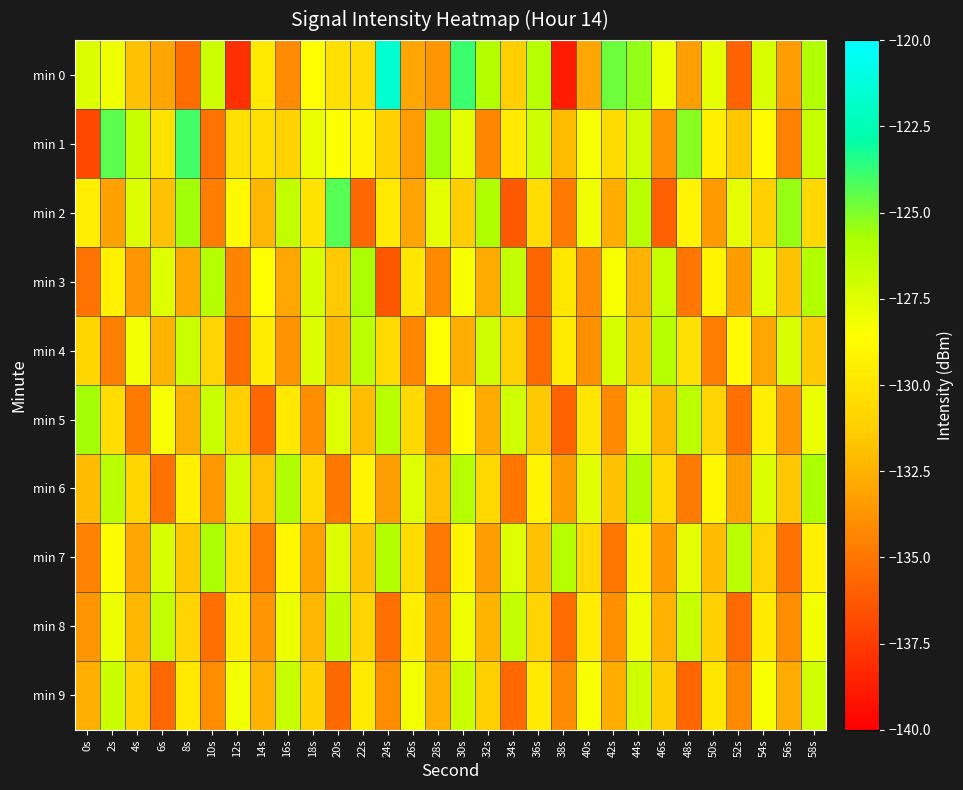

How many categories are shown in the chart?

30